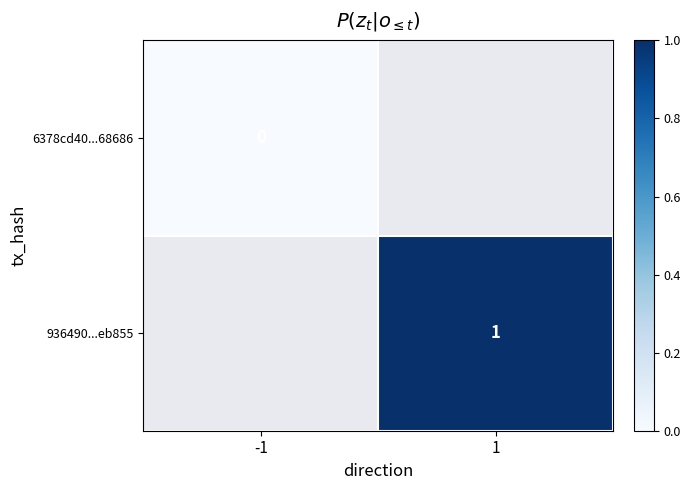

Is the value of 936490...eb855 at 1 greater than the value of 6378cd40...68686 at -1?

Yes